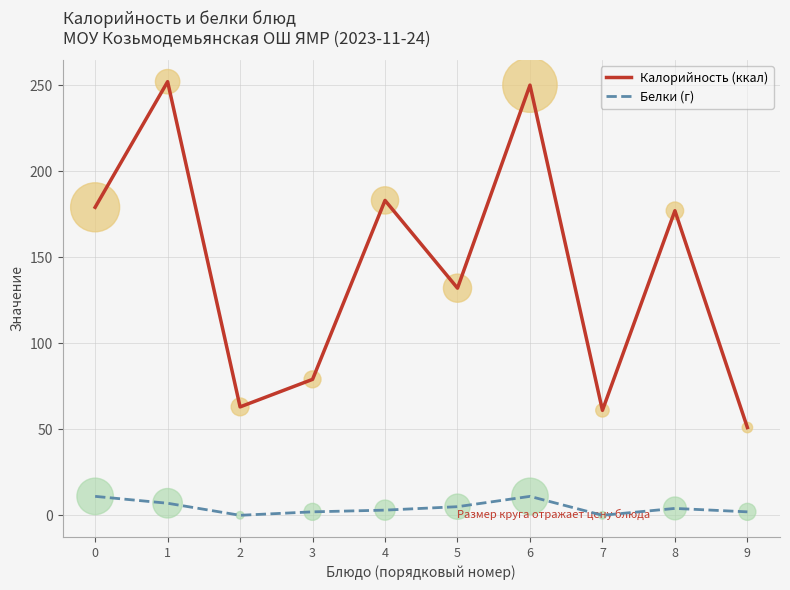

Which series has the largest range (max minus min)?

Калорийность (ккал)